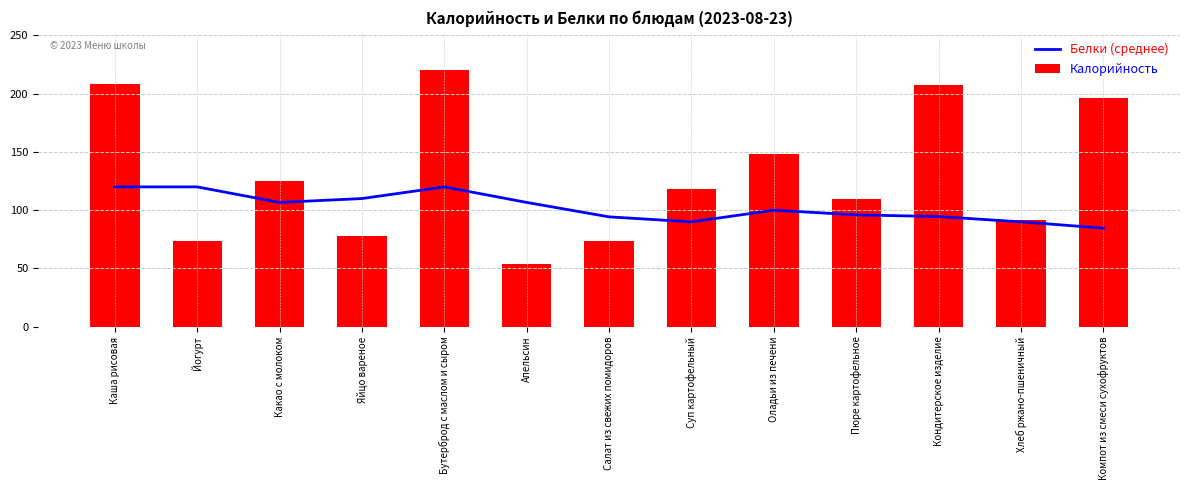

What is the value of the Калорийность bar at the 11th from the left?

207